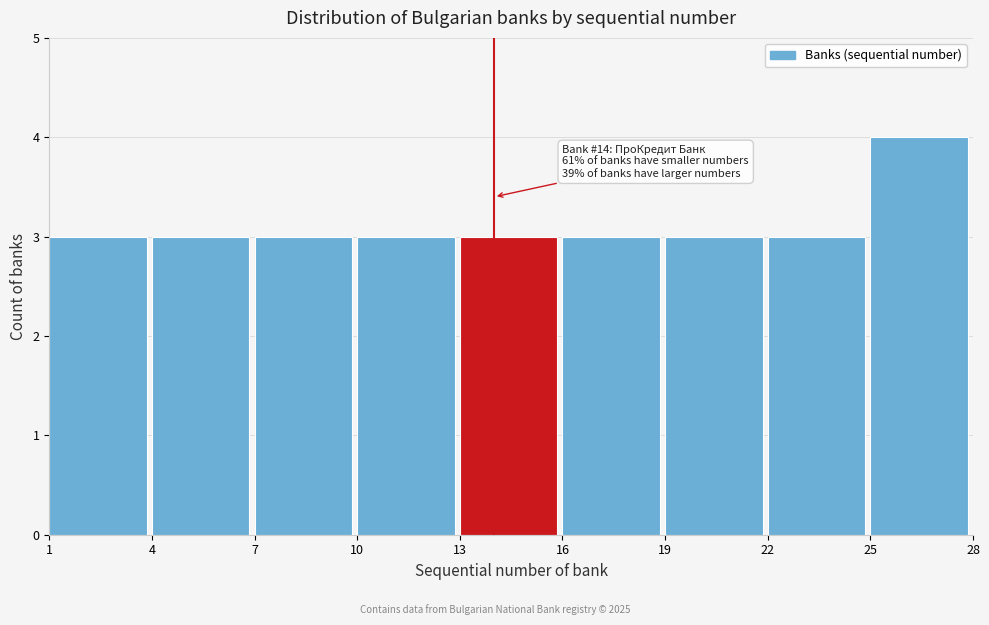

Which range on the x-axis has the tallest bar?

25 to 28